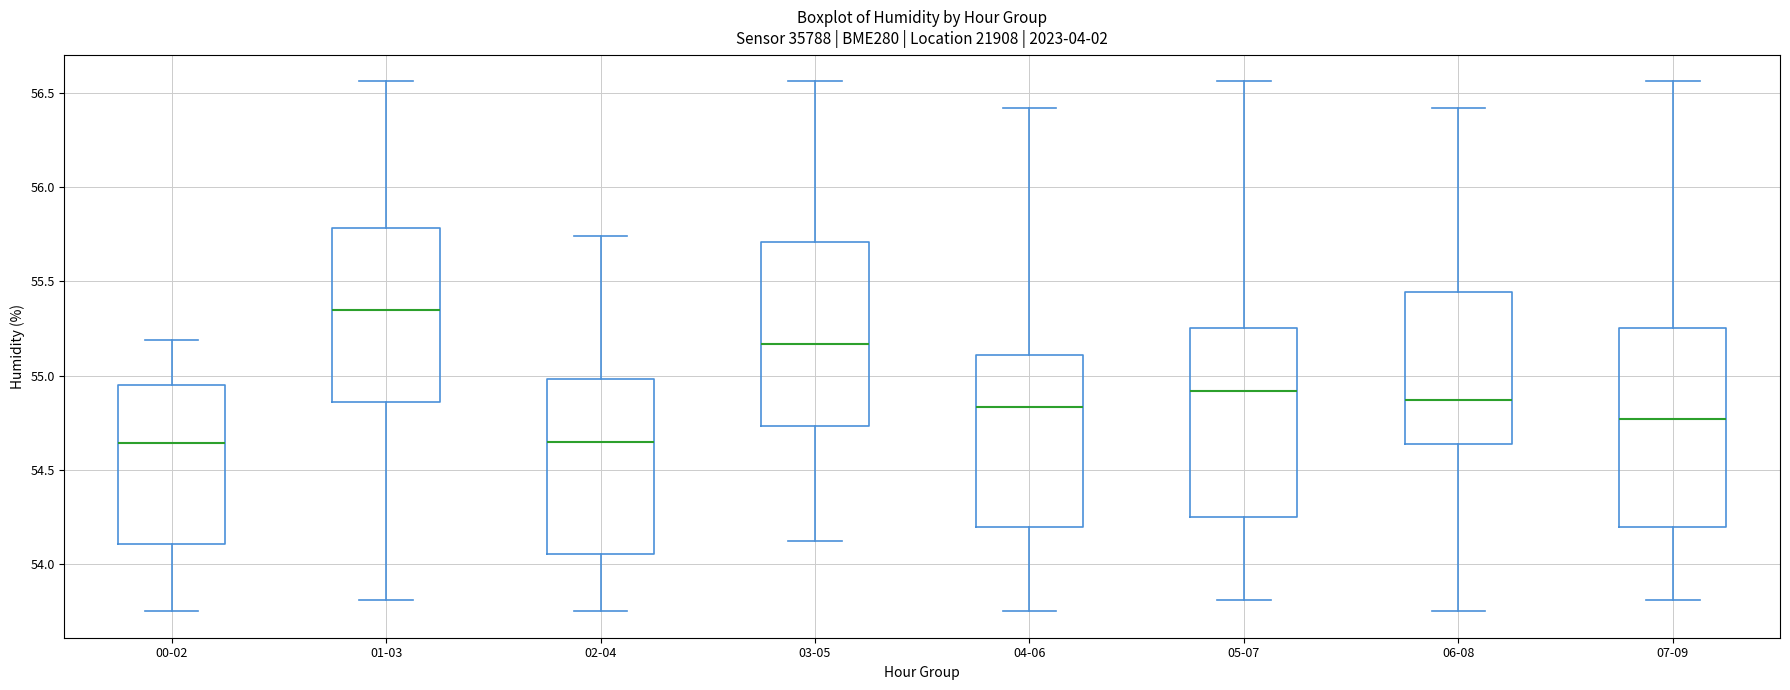

Comparing the boxes themselves (not the whiskers), which one is the tallest?

07-09